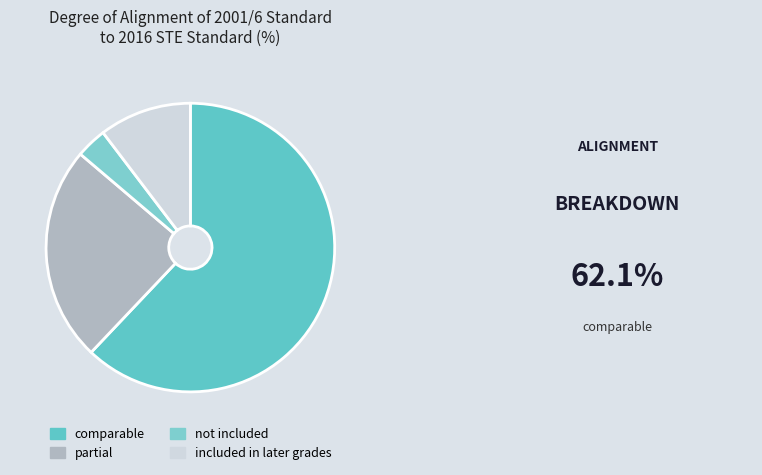

How many segments does this pie chart have?

4